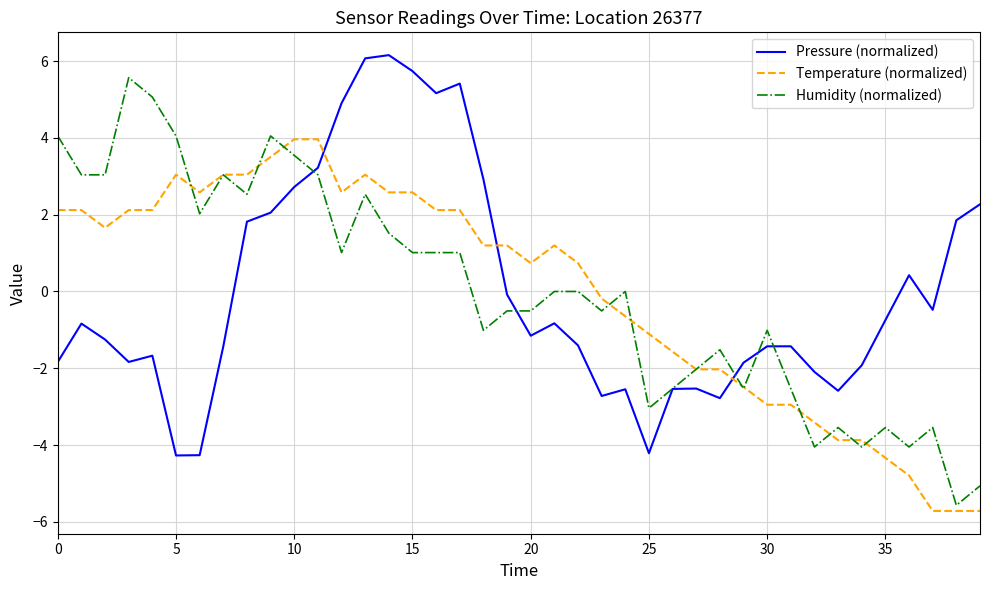

List the series in order of their peak value, lowest first.

Temperature (normalized), Humidity (normalized), Pressure (normalized)